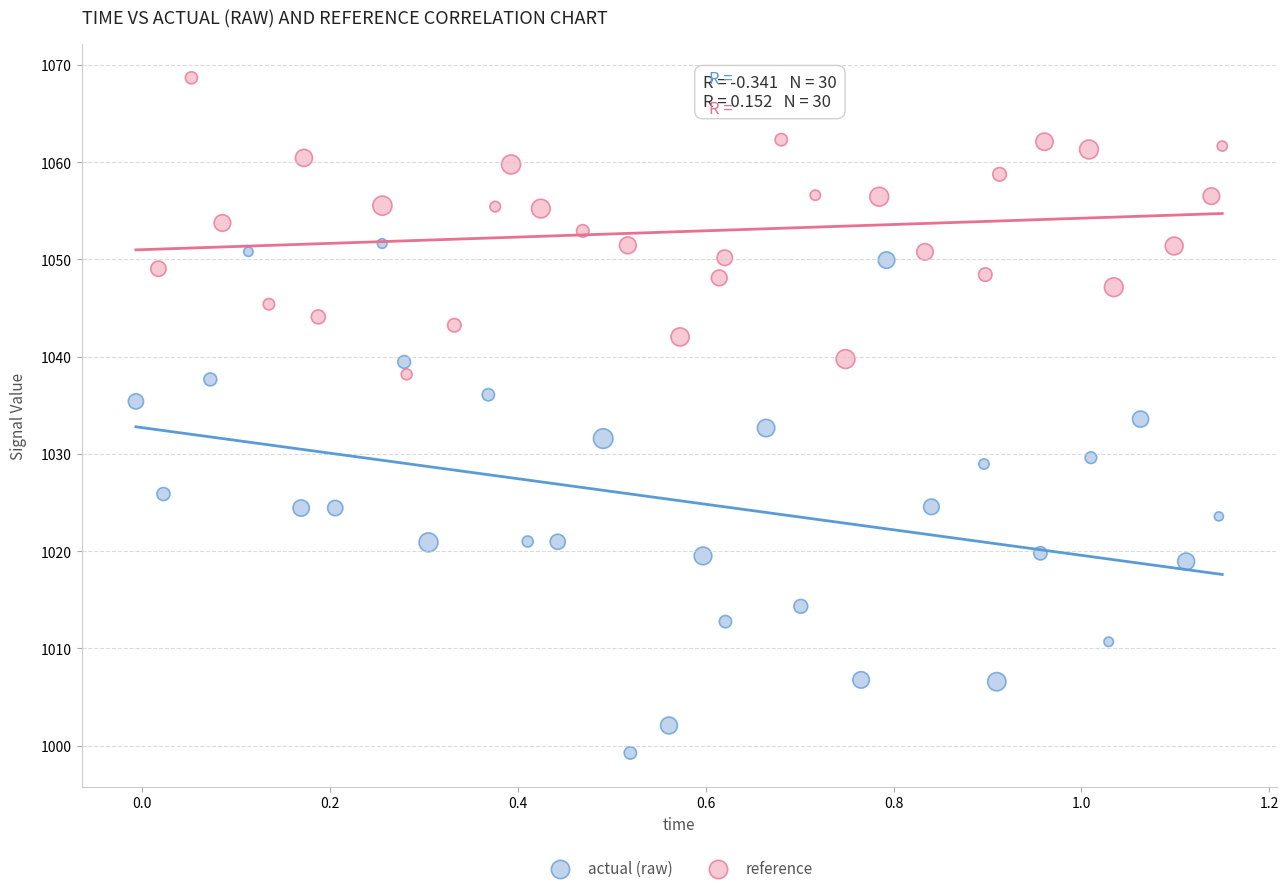

Which series reaches the maximum Y coordinate?

reference